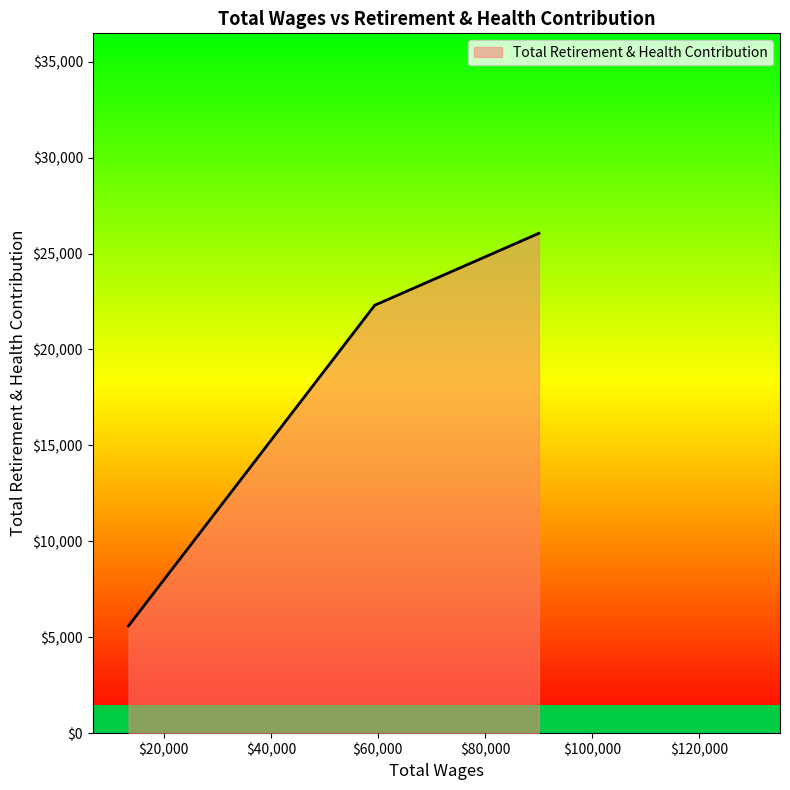

Count the values in the range 5593 to 26055.

3